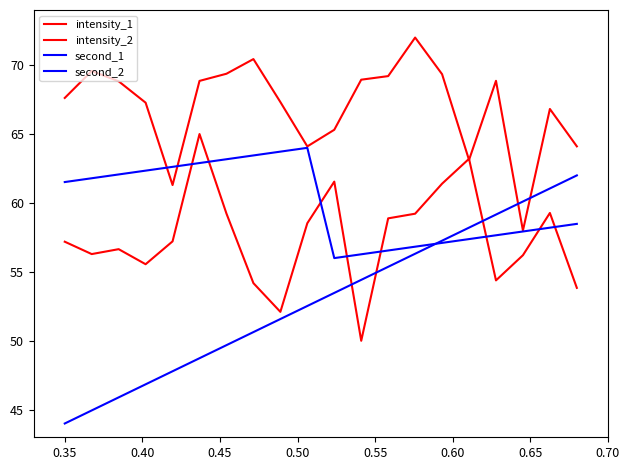

How many lines are shown in the chart?

4